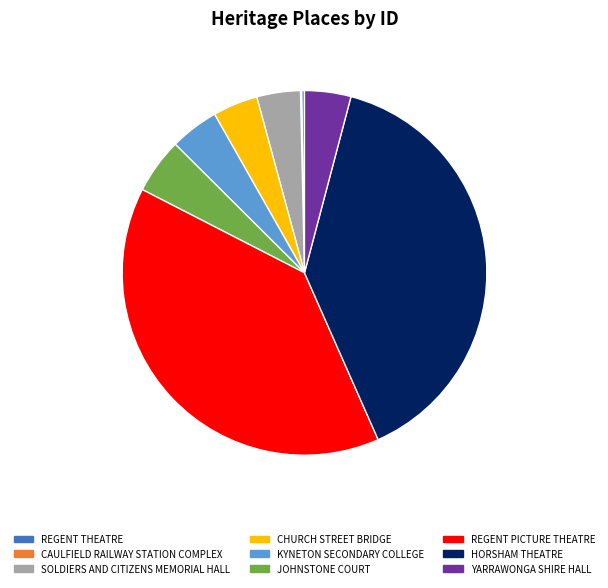

The JOHNSTONE COURT slice represents 5% of the pie. True or false?

True